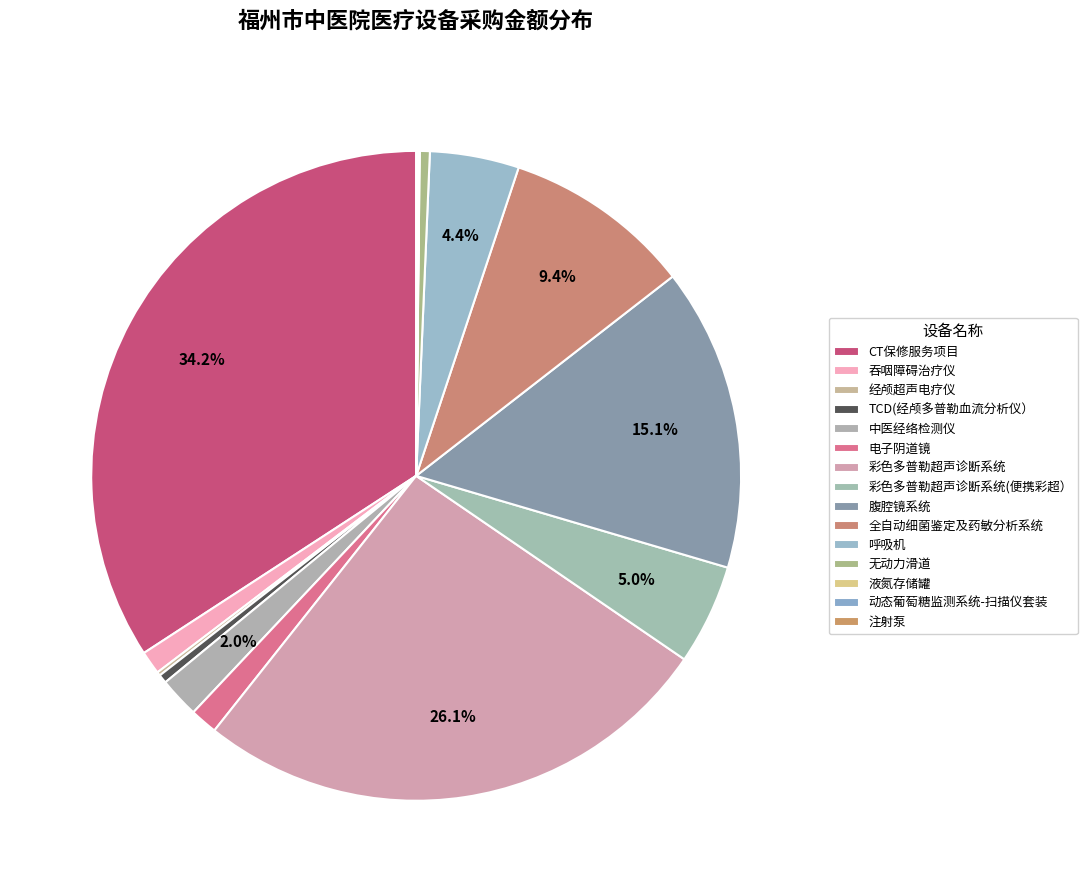

What is the total percentage of 液氮存储罐 and TCD(经颅多普勒血流分析仪）?

0.5%